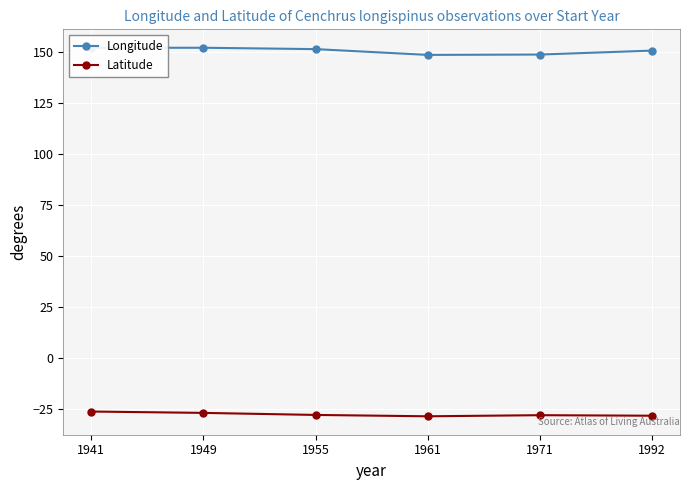

True or false: Latitude has a value of -43.5 at 1961.

False